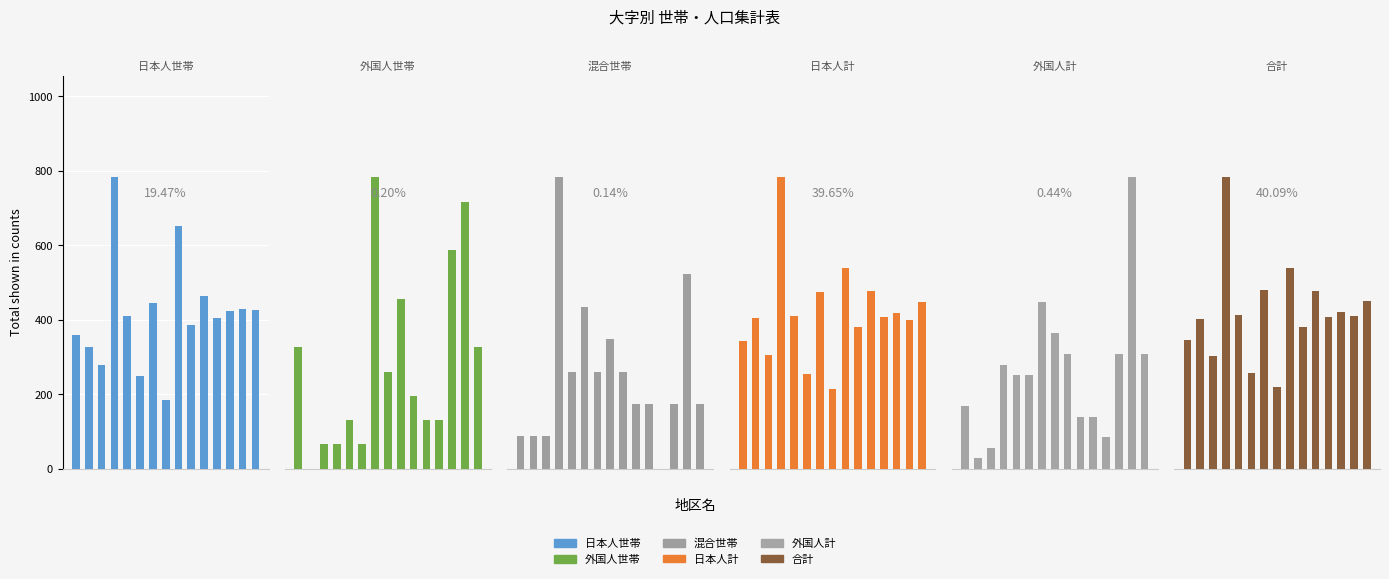

The 日本人計 series shows 1660 at 6. True or false?

False